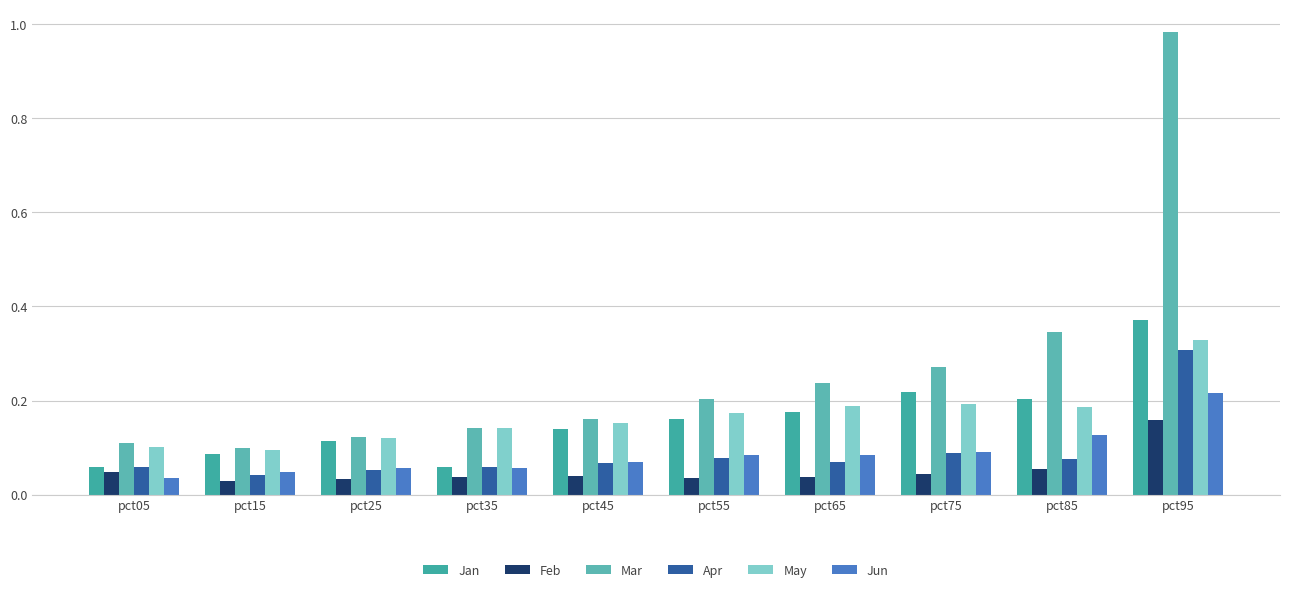

At pct45, list the series in order from smallest to largest.

Feb, Apr, Jun, Jan, May, Mar